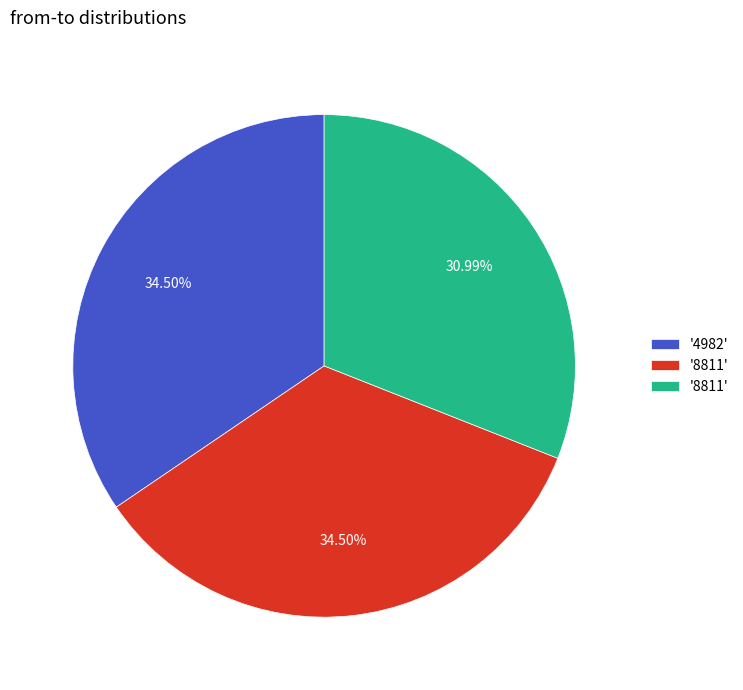

Is there a majority slice in this chart?

No